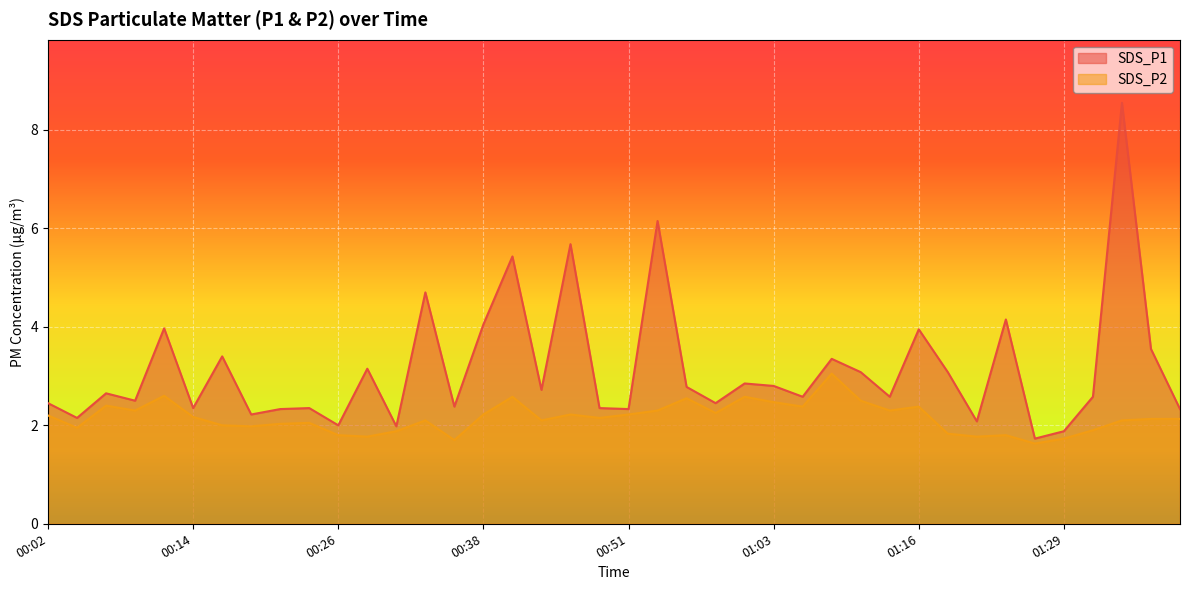

What is the sum of the SDS_P2 values at 01:24 and 01:19?

3.6